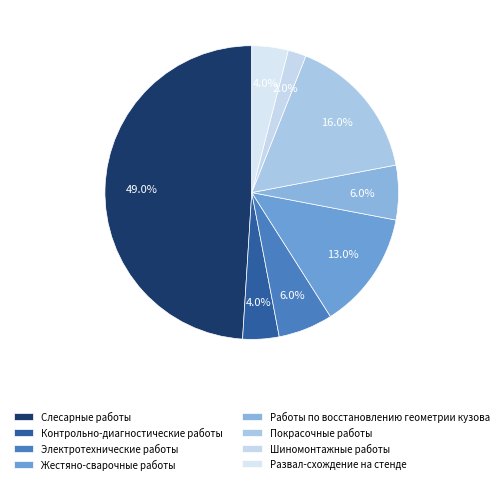

To the nearest percent, what is the combined percentage of Контрольно-диагностические работы and Работы по восстановлению геометрии кузова?

10%